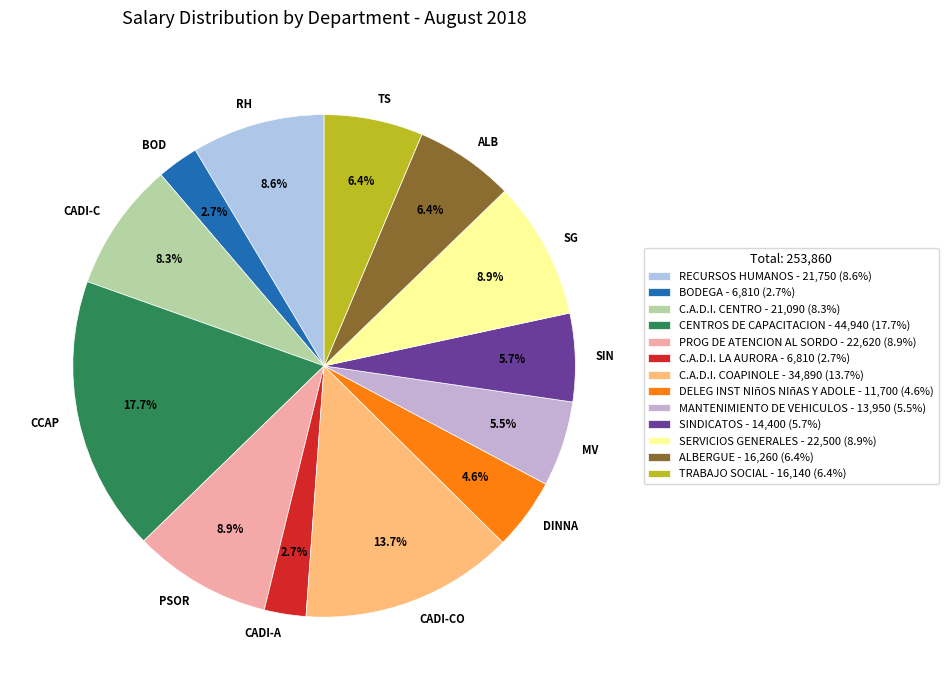

Which category has the biggest portion of the pie?

CENTROS DE CAPACITACION